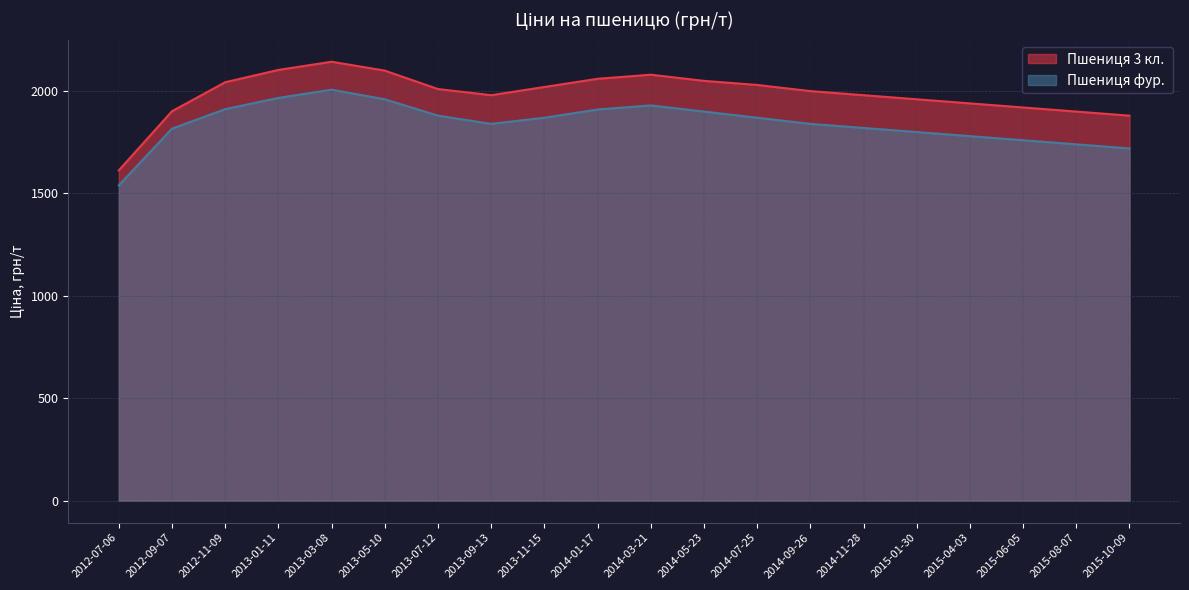

True or false: Пшениця фур.  has a value of 1910.0 at 2014-01-17.

True